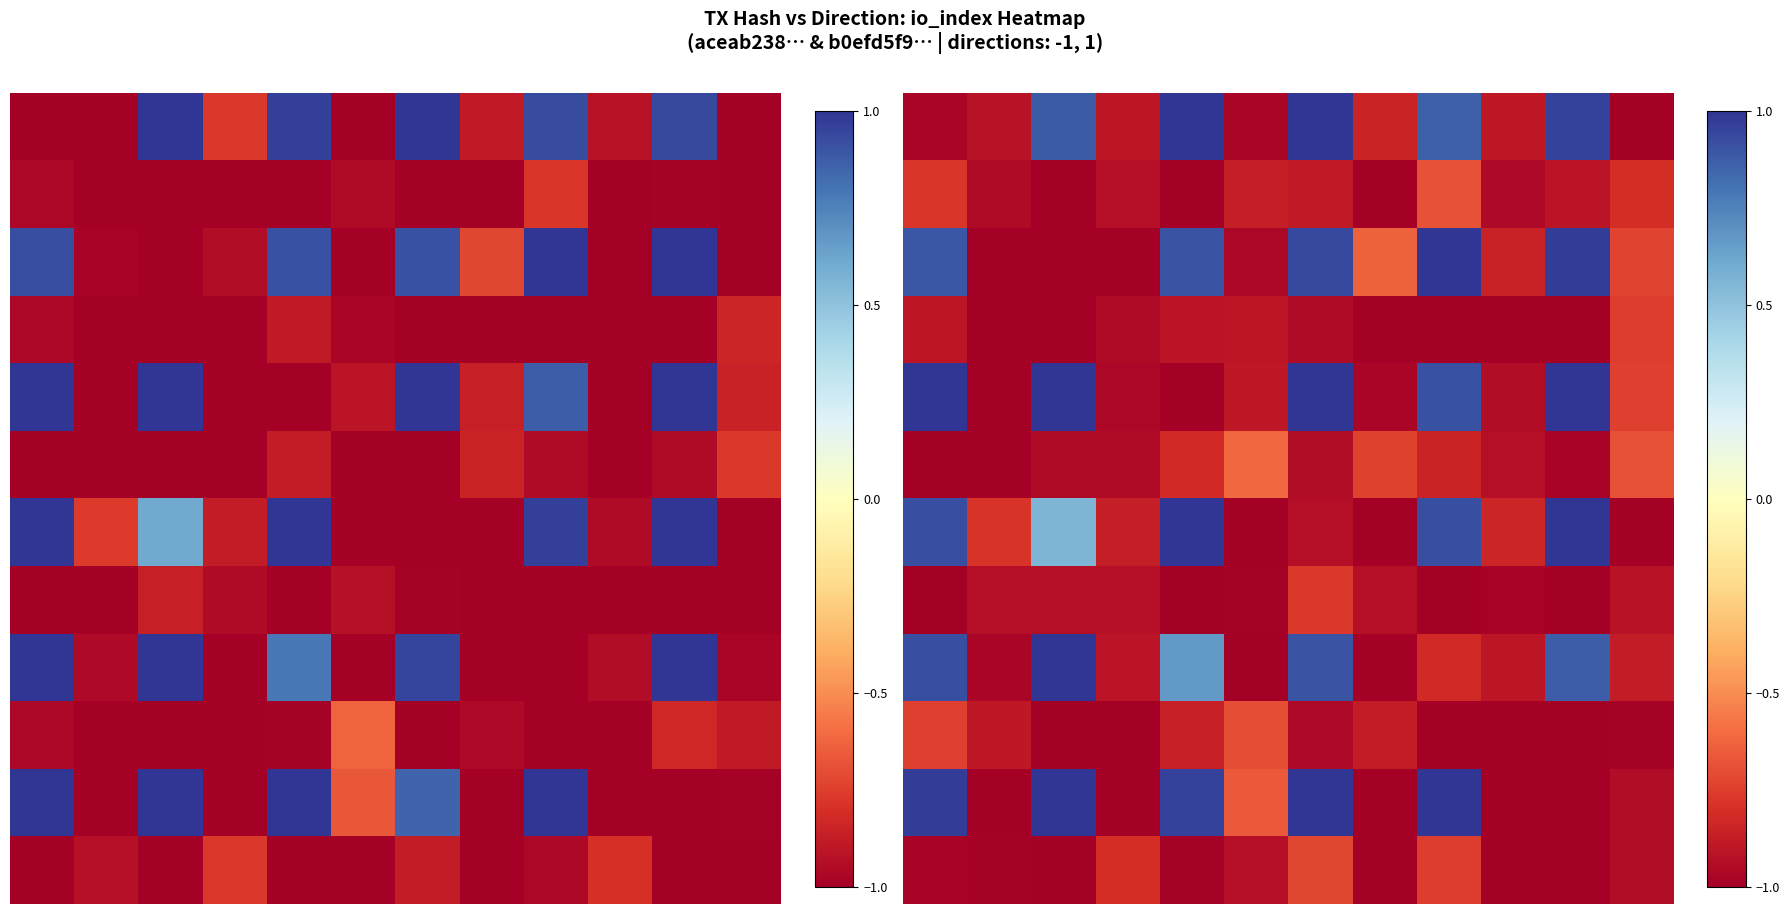

At which category is the sum across all series the highest?

6